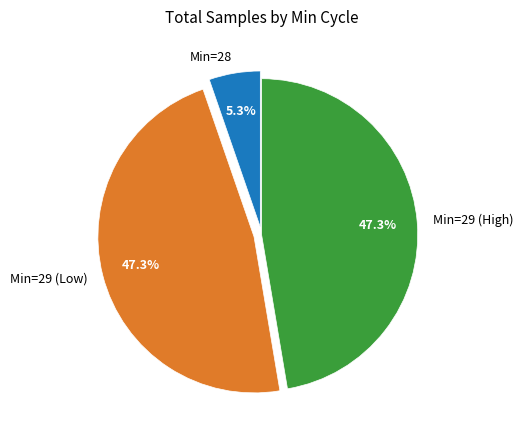

Which has a higher value, Min=29 (Low) or Min=28?

Min=29 (Low)